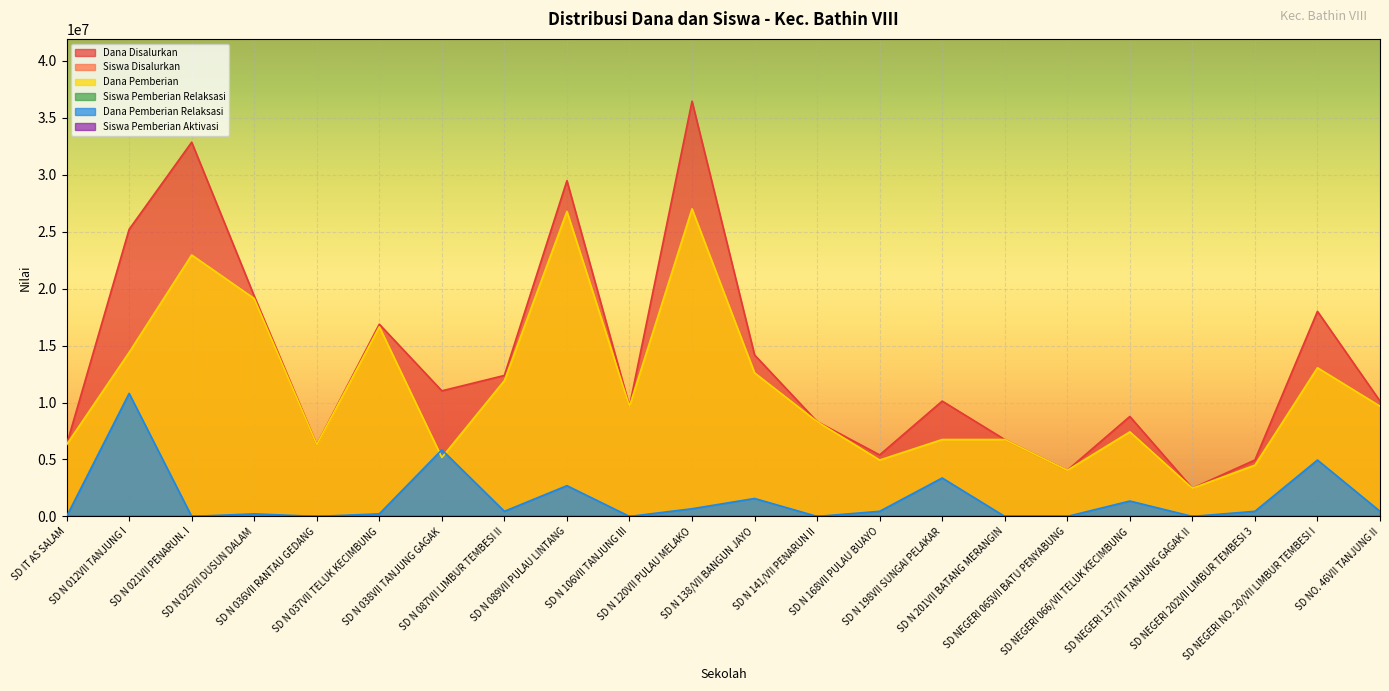

Which has a higher value, SD N 038VII TANJUNG GAGAK or SD NEGERI 202VII LIMBUR TEMBESI 3?

SD N 038VII TANJUNG GAGAK